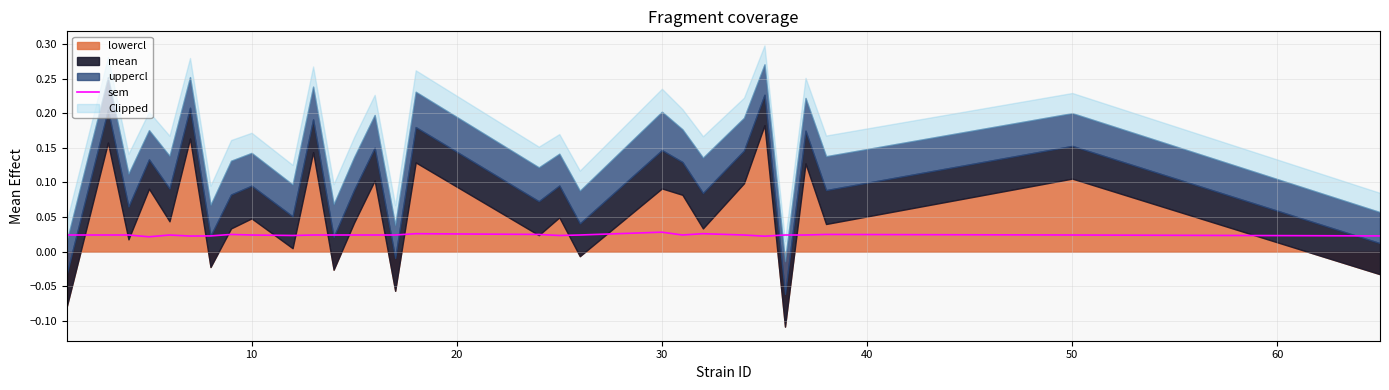

True or false: the data shows 0.0 at 24.

False